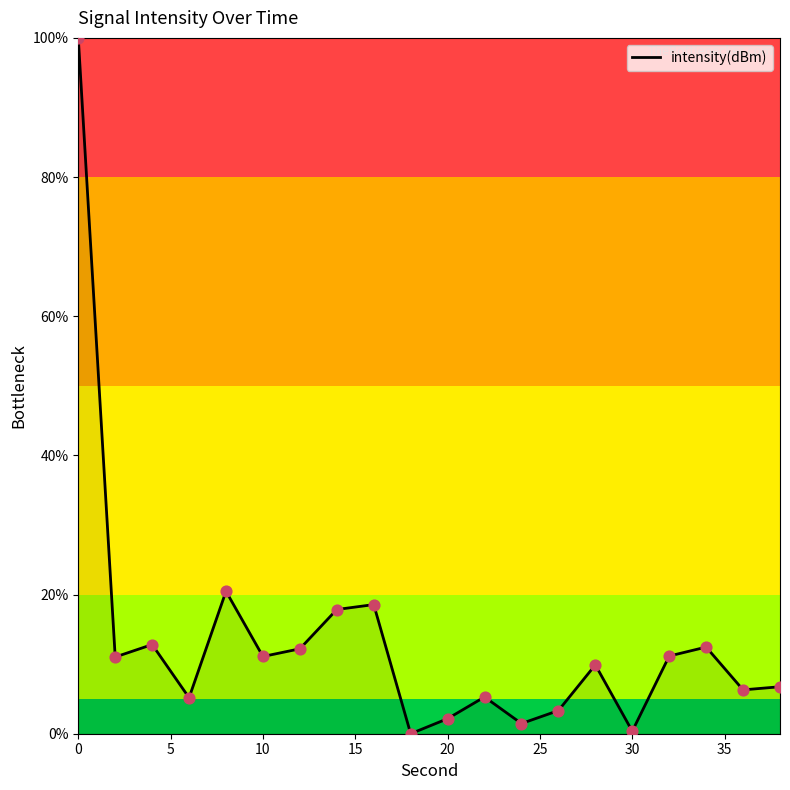

What is the greatest value displayed?

100.0